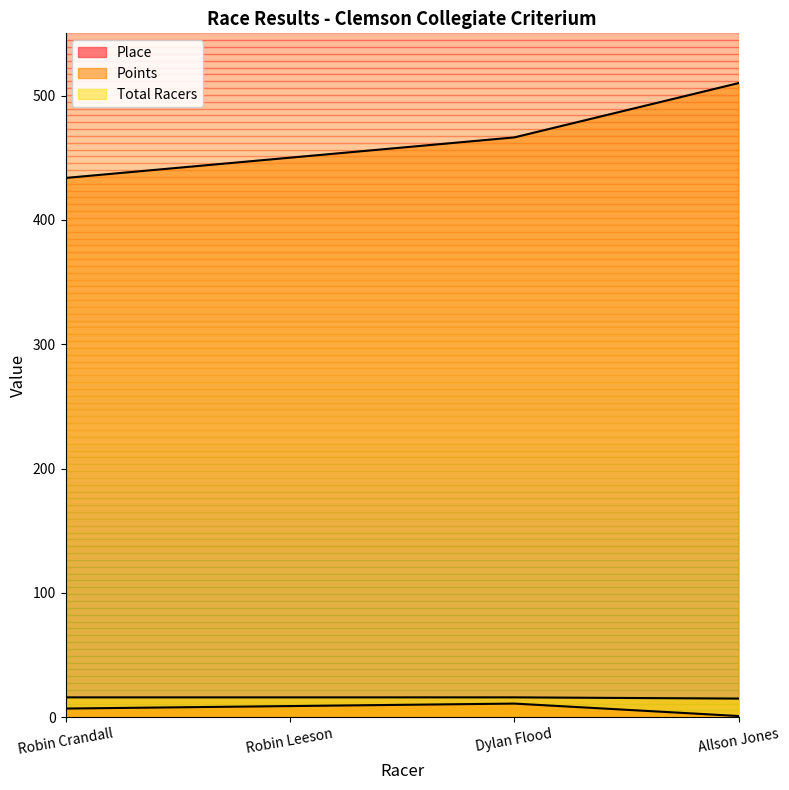

What is the minimum value shown in the chart?

1.0